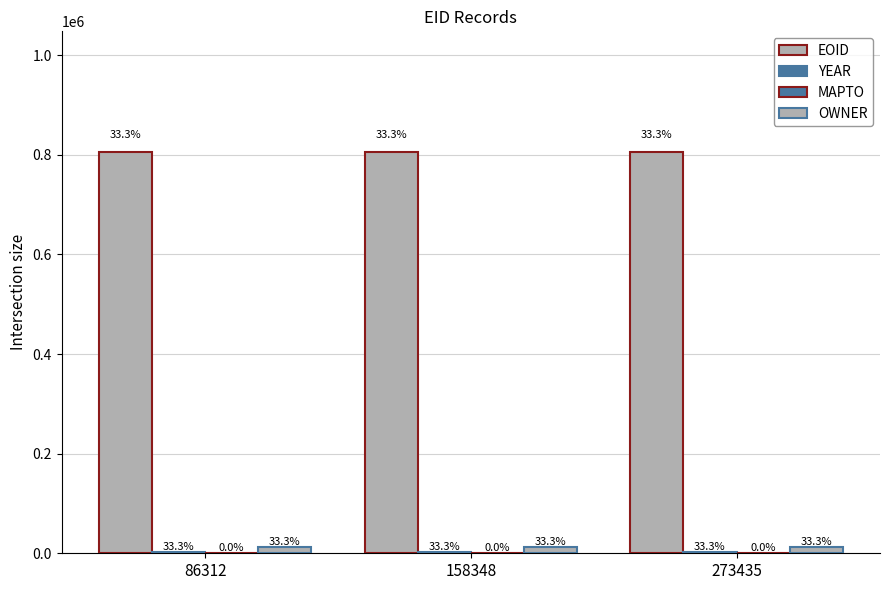

What is the value of the OWNER bar at the 1st from the left?

12633